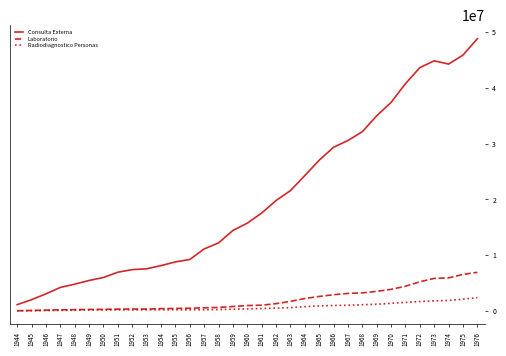

Rank the series by their maximum value, from highest to lowest.

Consulta Externa, Laboratorio, Radiodiagnostico Personas